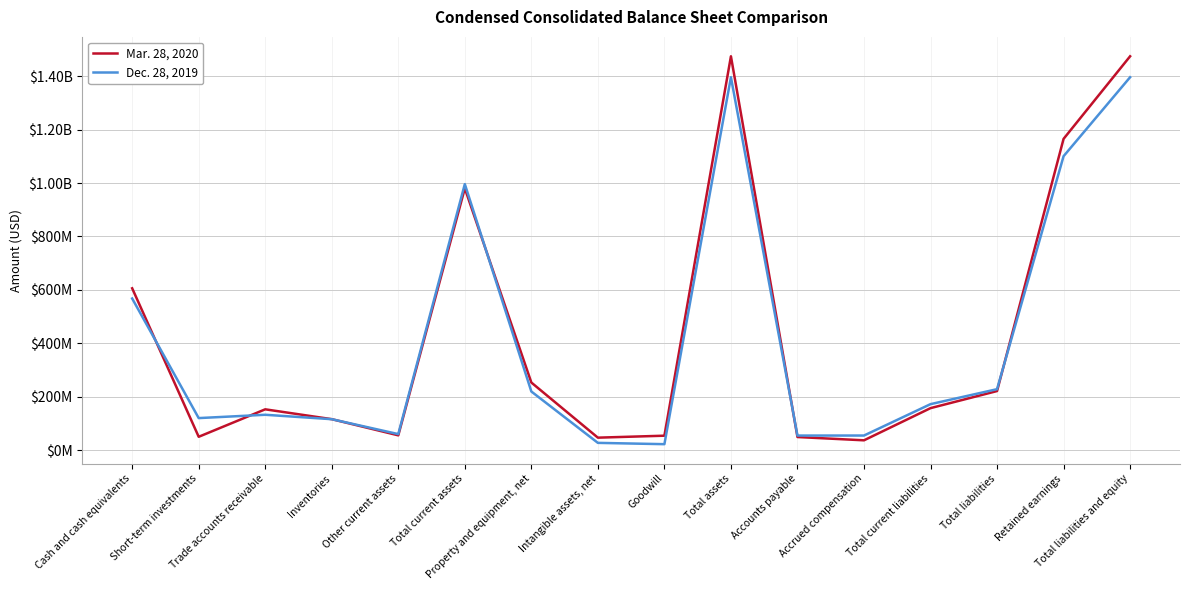

How many intersections are there between Mar. 28, 2020 and Dec. 28, 2019?

6